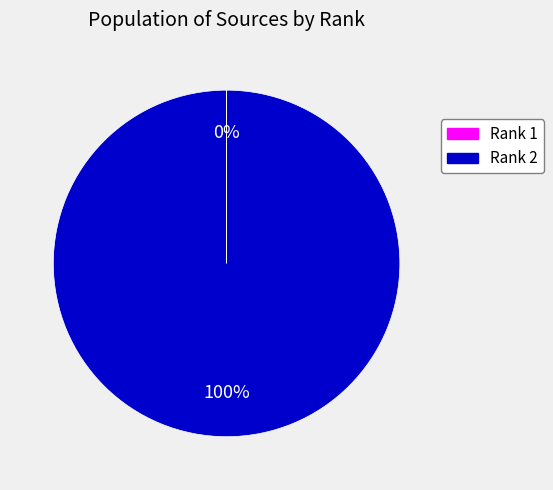

The Rank 2 slice represents 100% of the pie. True or false?

True